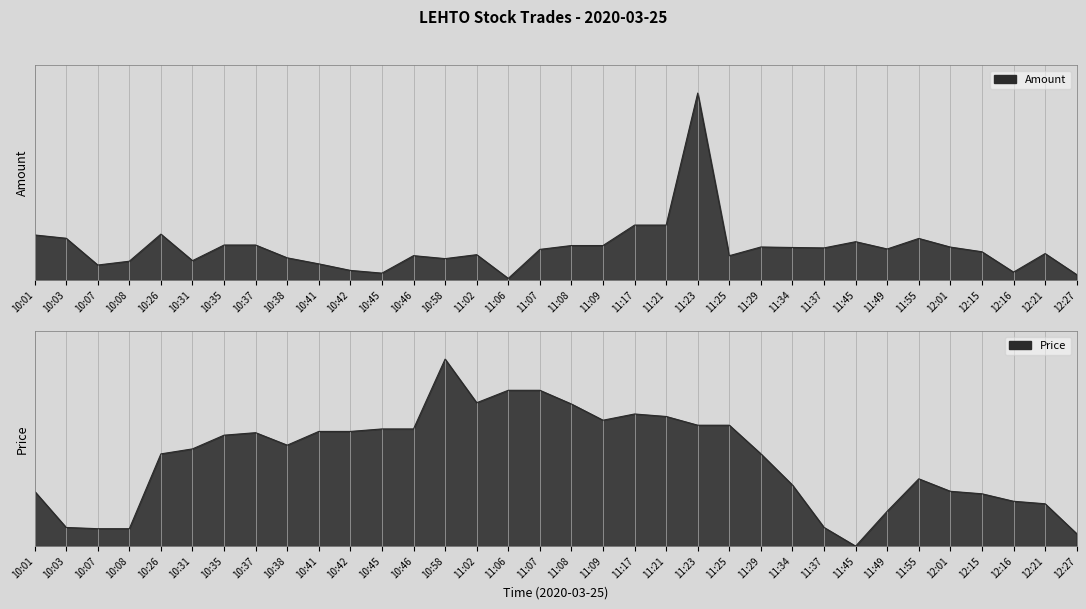

List the labels in order of Price value, largest first.

10:58, 11:06, 11:07, 11:02, 11:08, 11:17, 11:21, 11:09, 11:23, 11:25, 10:45, 10:46, 10:41, 10:42, 10:37, 10:35, 10:38, 10:31, 10:26, 11:29, 11:55, 11:34, 10:01, 12:01, 12:15, 12:16, 12:21, 11:49, 10:03, 11:37, 10:07, 10:08, 12:27, 11:45